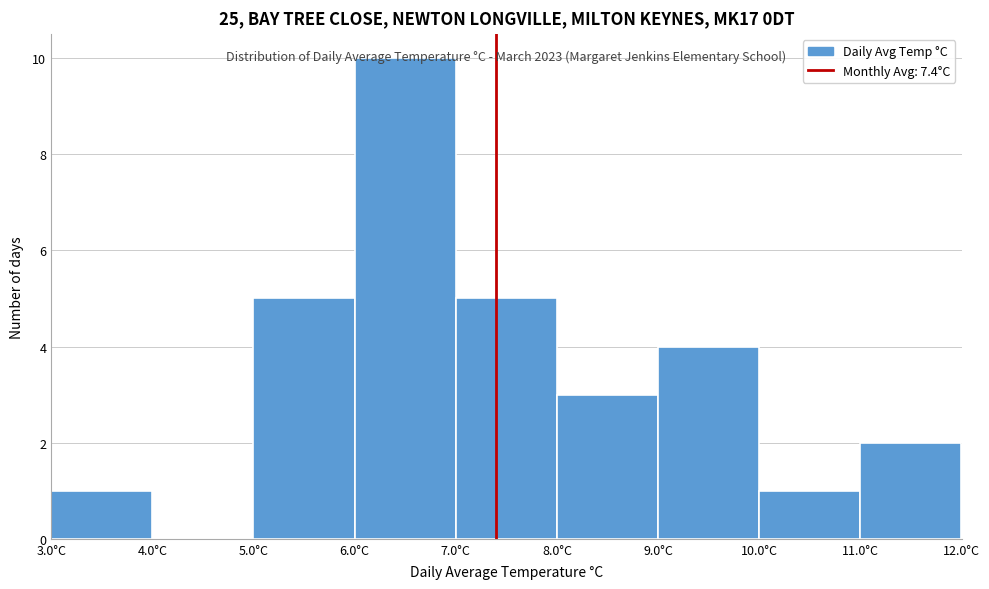

Which range on the x-axis has the tallest bar?

6 to 7